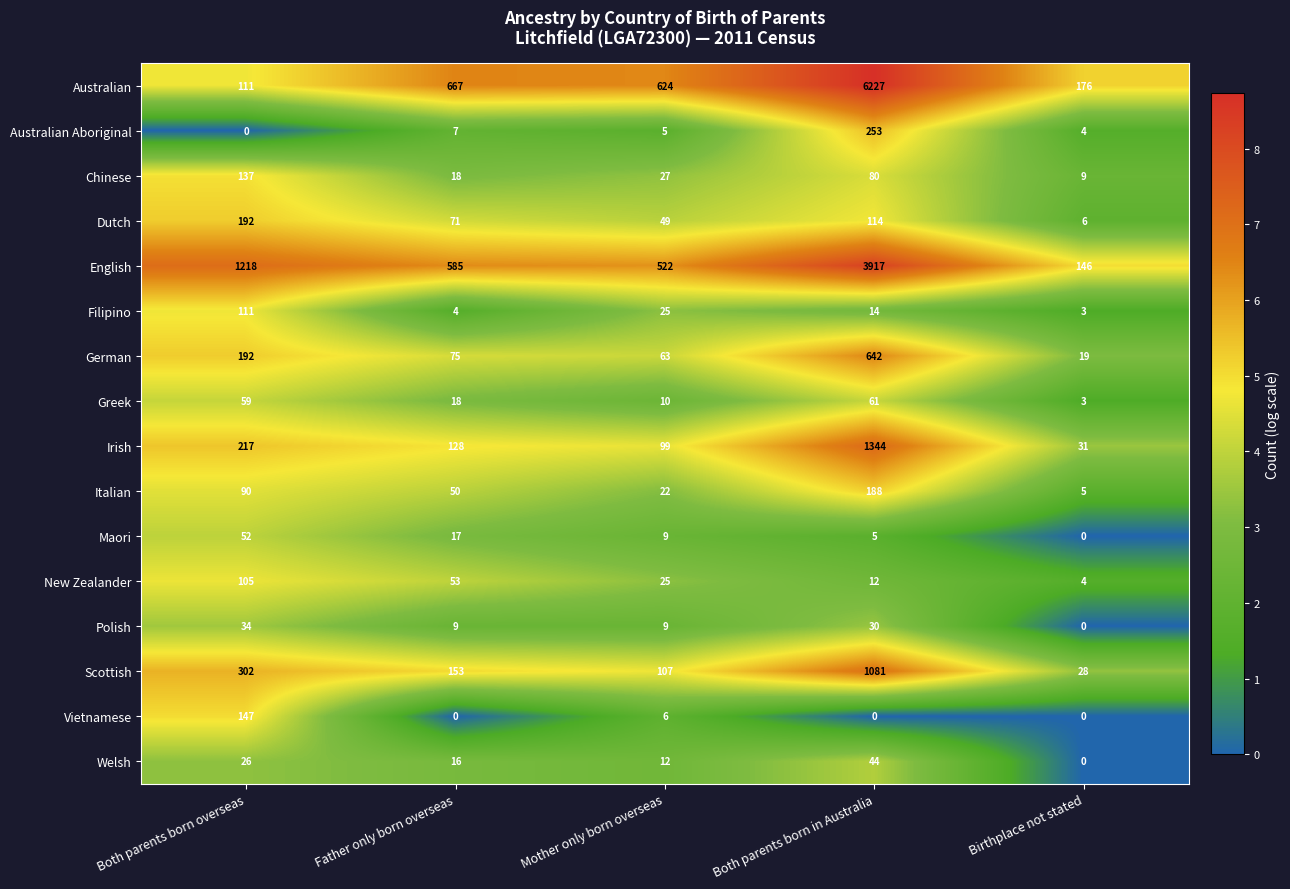

Is it true that Australian Aboriginal equals 11 at Father only born overseas?

False